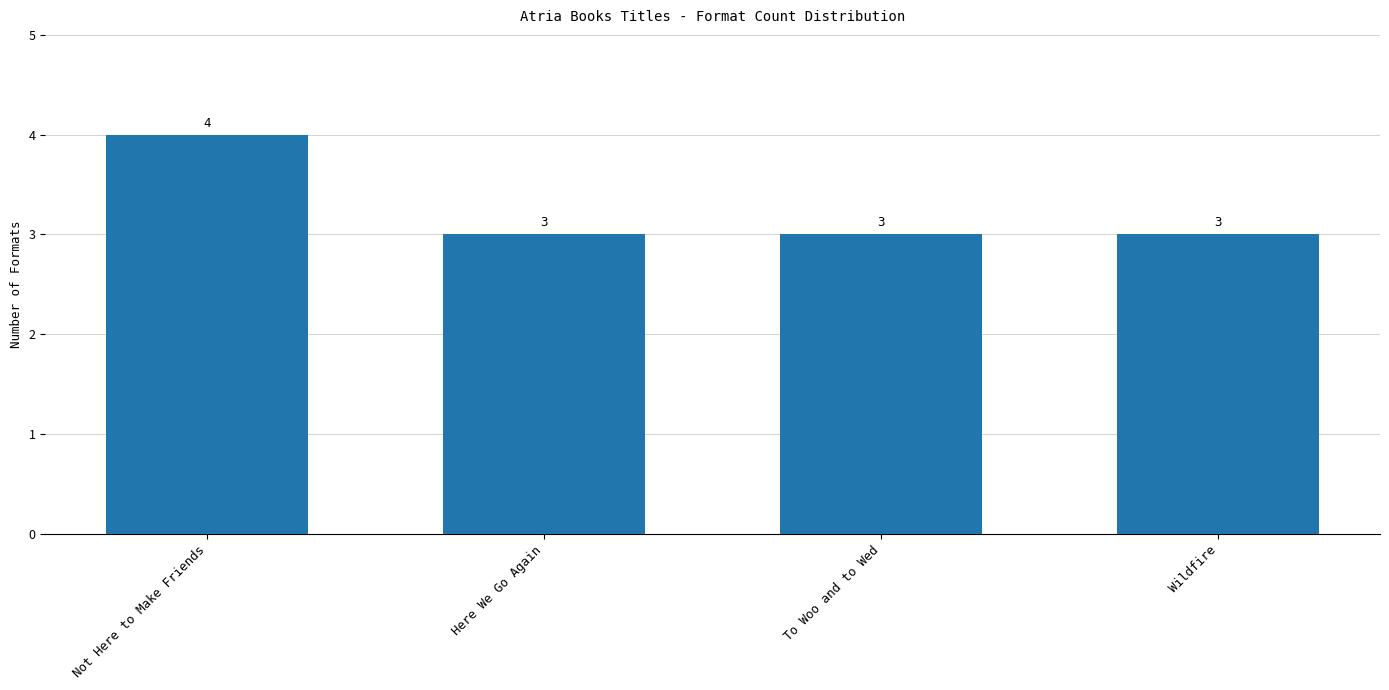

Are the bars grouped side by side (vs. stacked)?

No